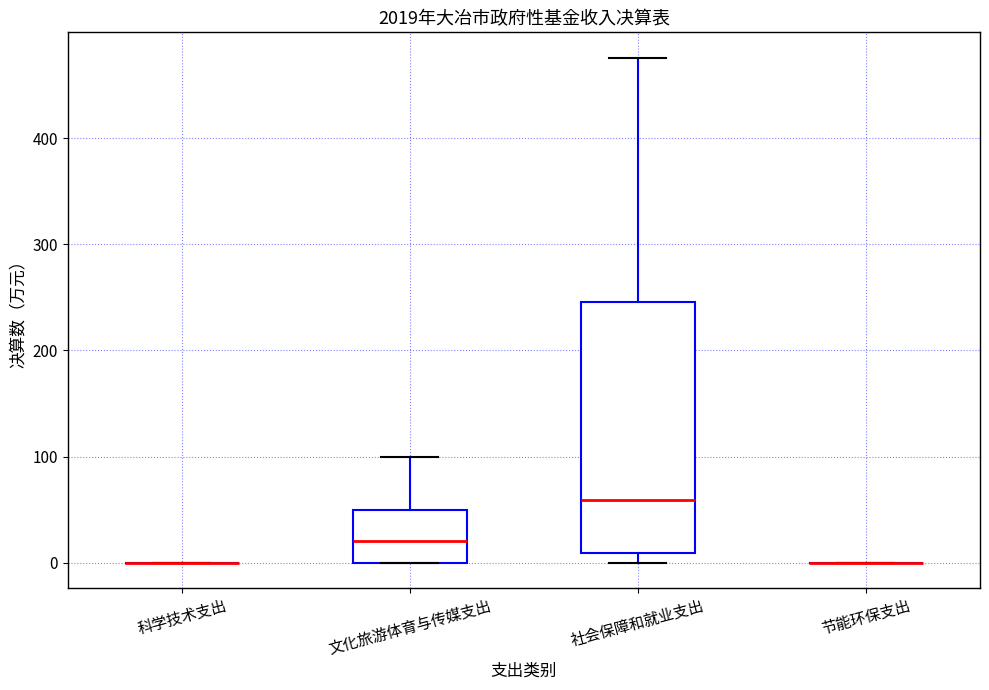

Reading left to right, transcribe this box plot: for each box, give where its median line is, the range the box spans, and where its two whiskers end, as read against the y-axis. The values are not printed on the chart, so give them approximately, as read against the axis.

科学技术支出: box collapsed to a line at 0, whiskers 0 to 0
文化旅游体育与传媒支出: median 20, box 0 to 50, whiskers 0 to 100
社会保障和就业支出: median 60, box 10 to 250, whiskers 0 to 480
节能环保支出: box collapsed to a line at 0, whiskers 0 to 0